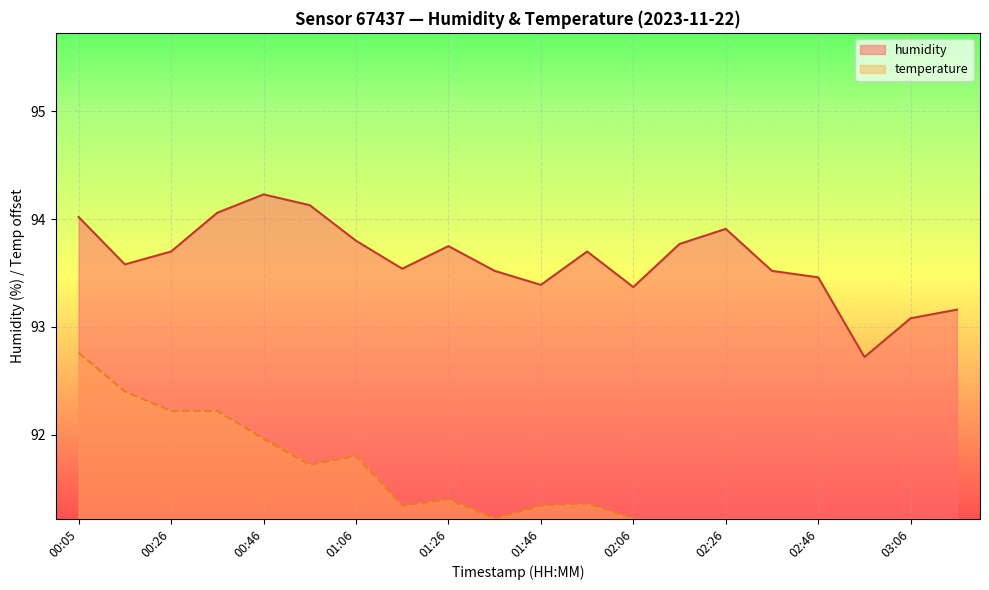

Reading right to left, extract all data points from this chart.

03:16=93.2	03:06=93.1	02:56=92.7	02:46=93.5	02:36=93.5	02:26=93.9	02:16=93.8	02:06=93.4	01:56=93.7	01:46=93.4	01:36=93.5	01:26=93.8	01:16=93.5	01:06=93.8	00:56=94.1	00:46=94.2	00:36=94.1	00:26=93.7	00:15=93.6	00:05=94.0